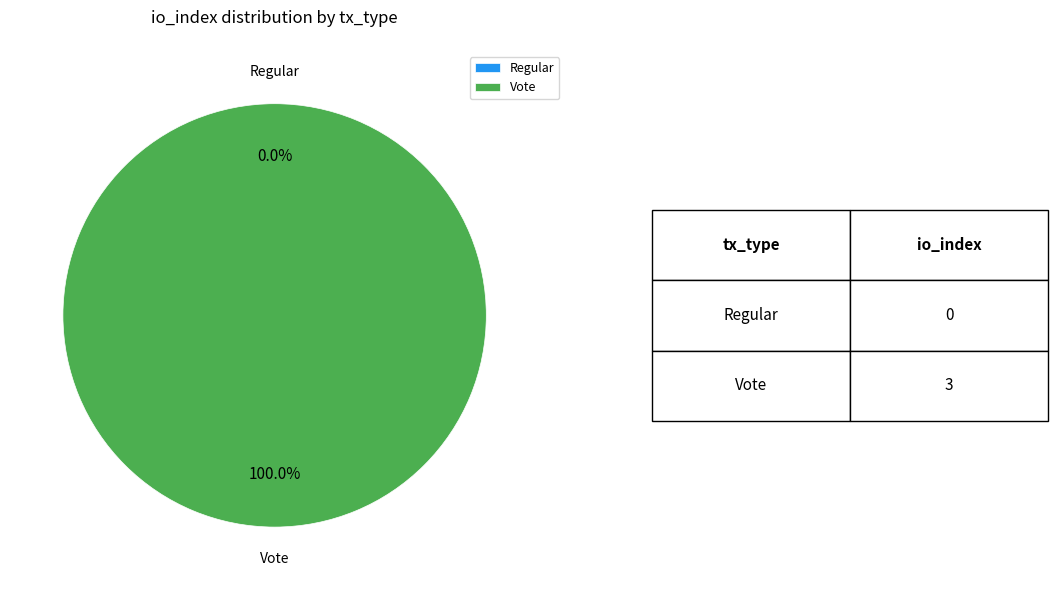

How many slices are in this pie chart?

2